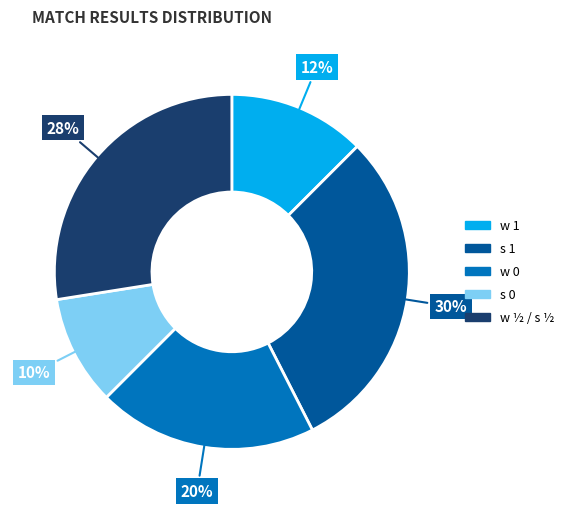

Rank the categories by value from lowest to highest.

s 0, w 1, w 0, w ½ / s ½, s 1